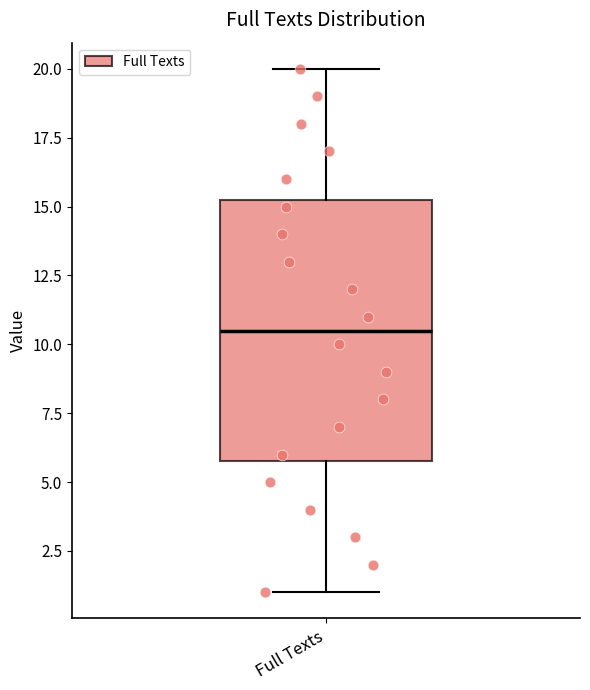

Read this box plot against the y-axis: the position of the median line, the range covered by the box, and the ends of both whiskers. The values are not printed on the chart, so give them approximately, as read against the axis.

median 10.5, box 6.0 to 15.5, whiskers 1.0 to 20.0